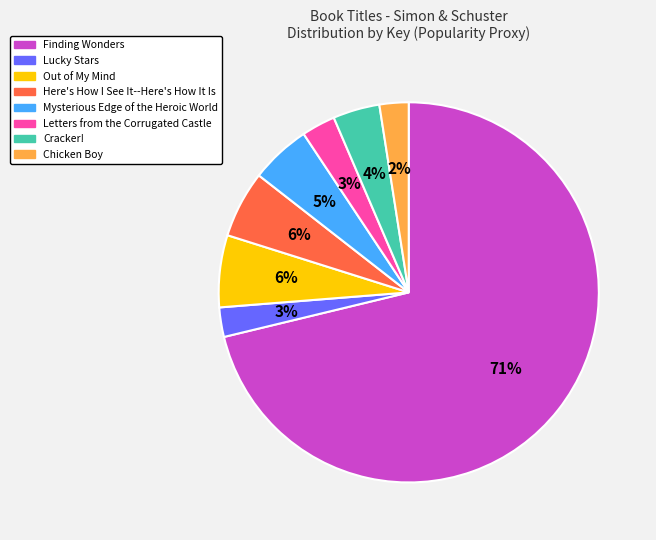

Which category has the biggest portion of the pie?

Finding Wonders